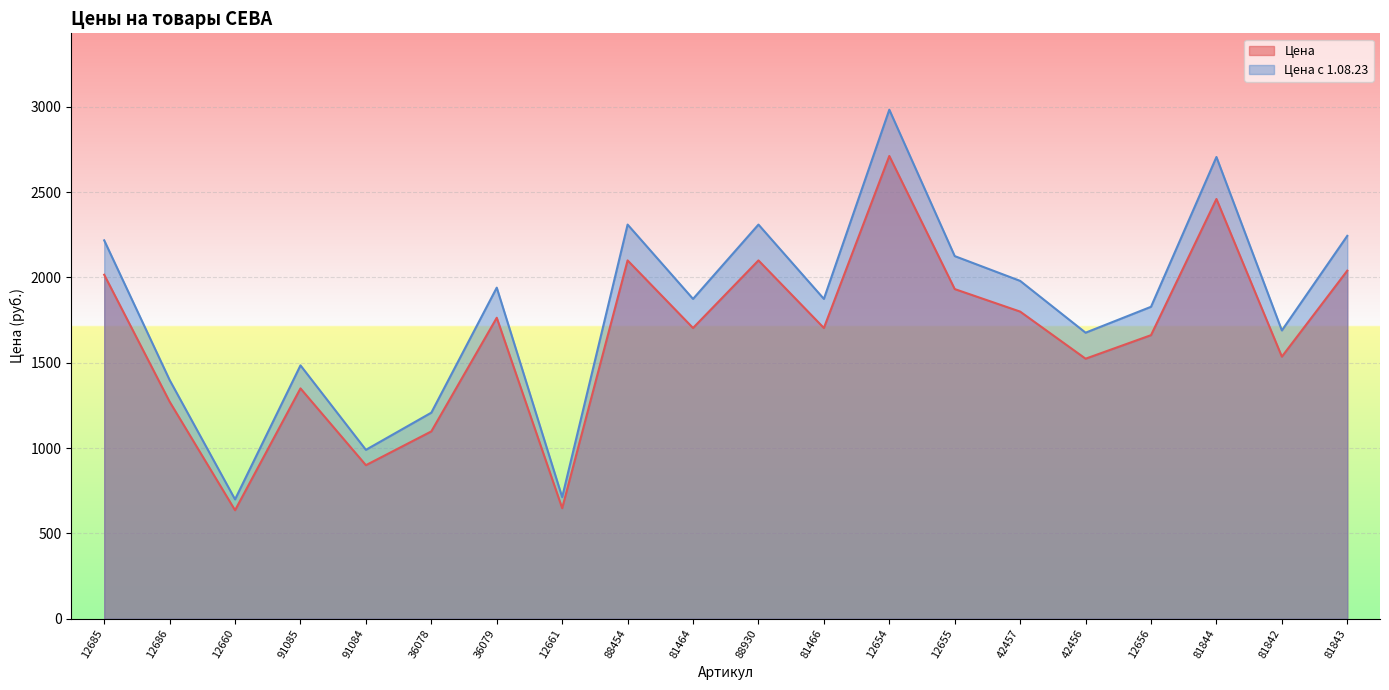

What is the approximate value of Цена с 1.08.23 at 12655?

2125.2